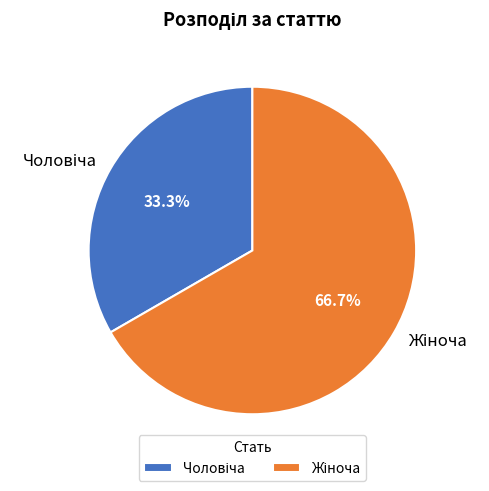

To the nearest percent, what is the average slice percentage?

50%